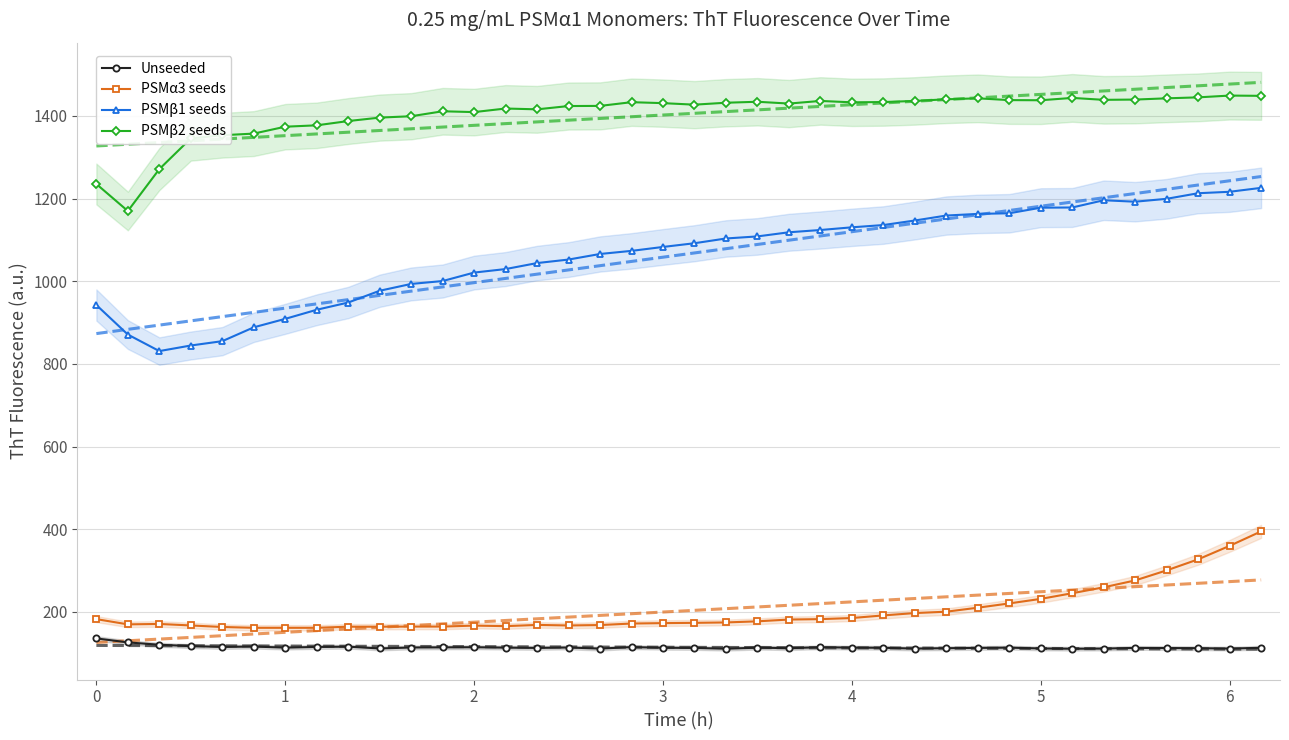

Rank the series by their maximum value, from highest to lowest.

PSMβ2 seeds, PSMβ1 seeds, PSMα3 seeds, Unseeded